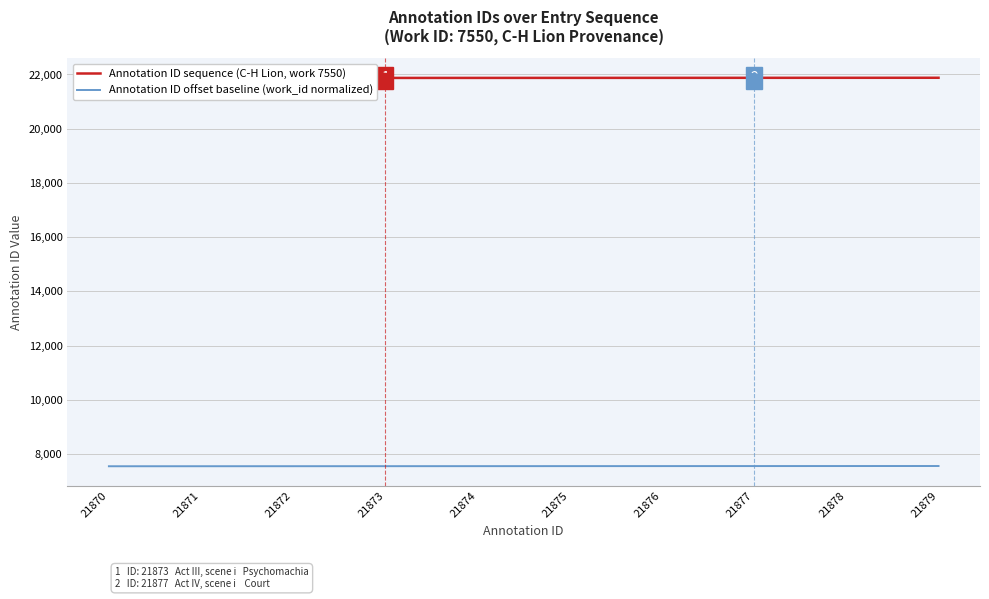

What is the total value across all series at 21879?

29438